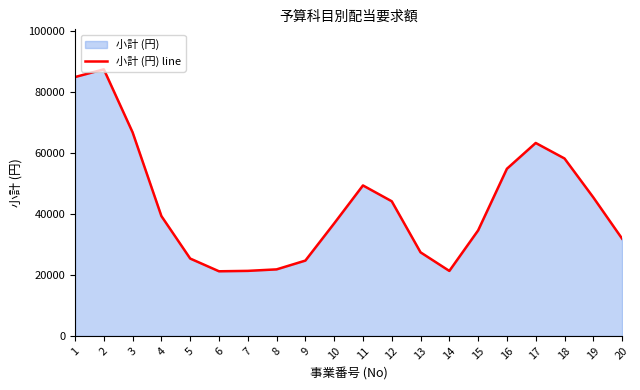

At which category does the data reach its first local valley?

6